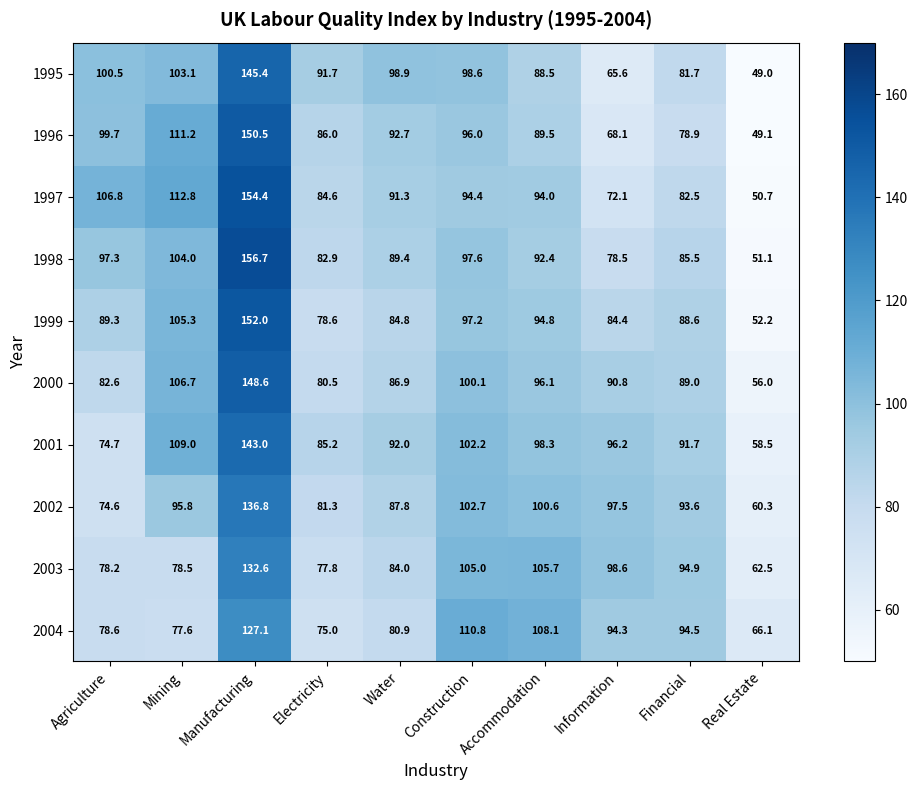

How many categories are shown in the chart?

10